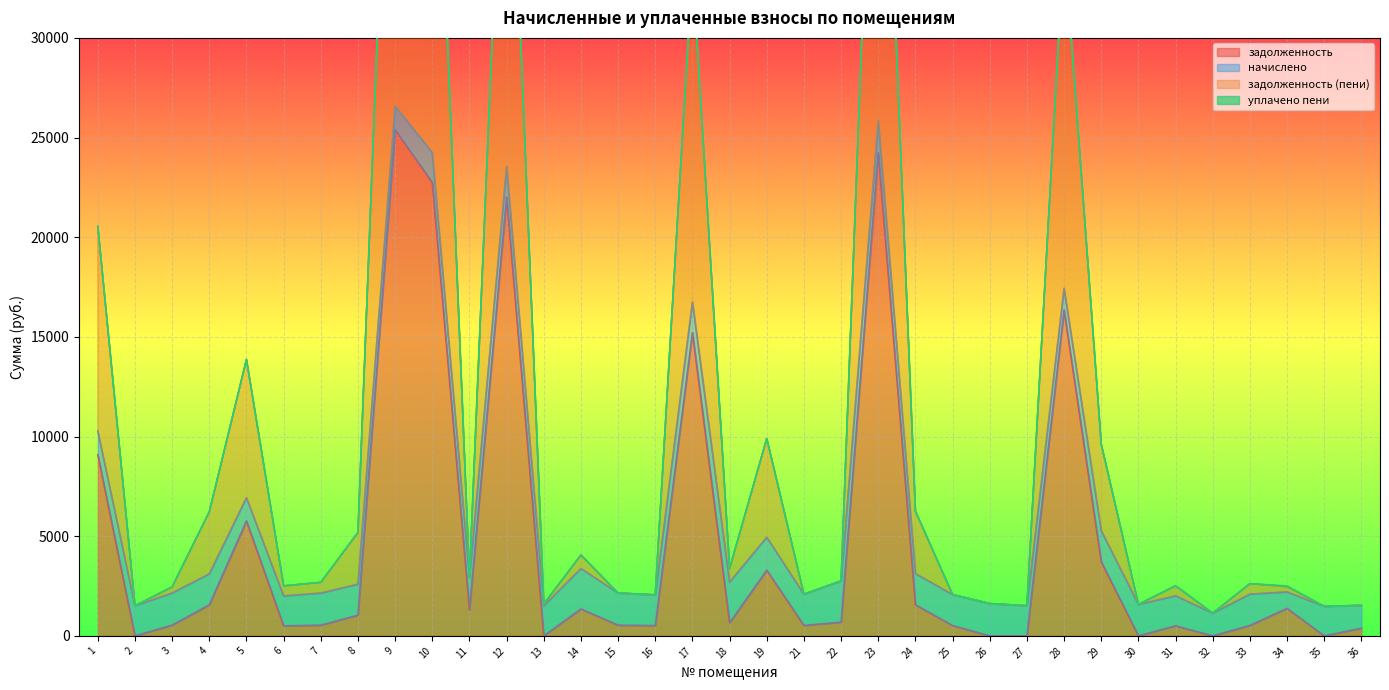

Which series has the largest range (max minus min)?

задолженность (пени)